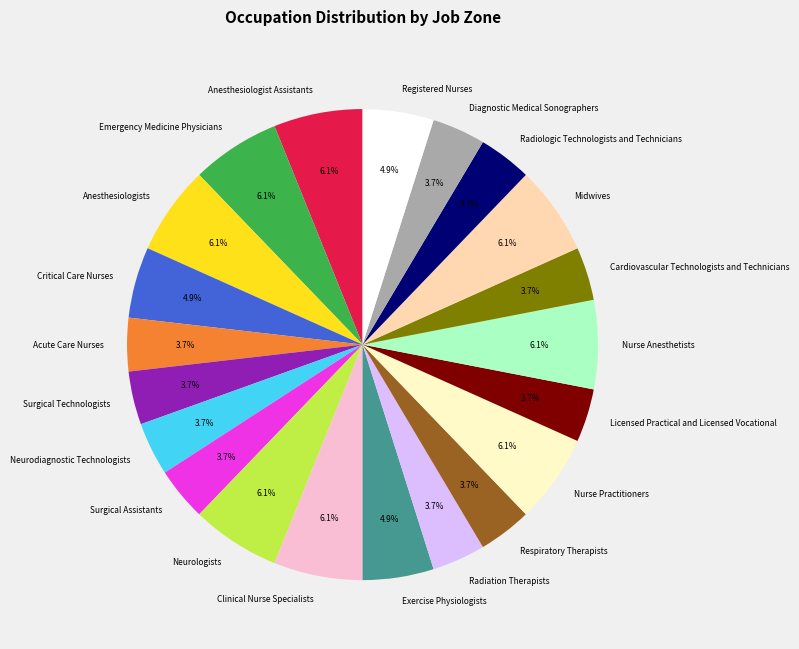

Count the number of slices in the pie.

21